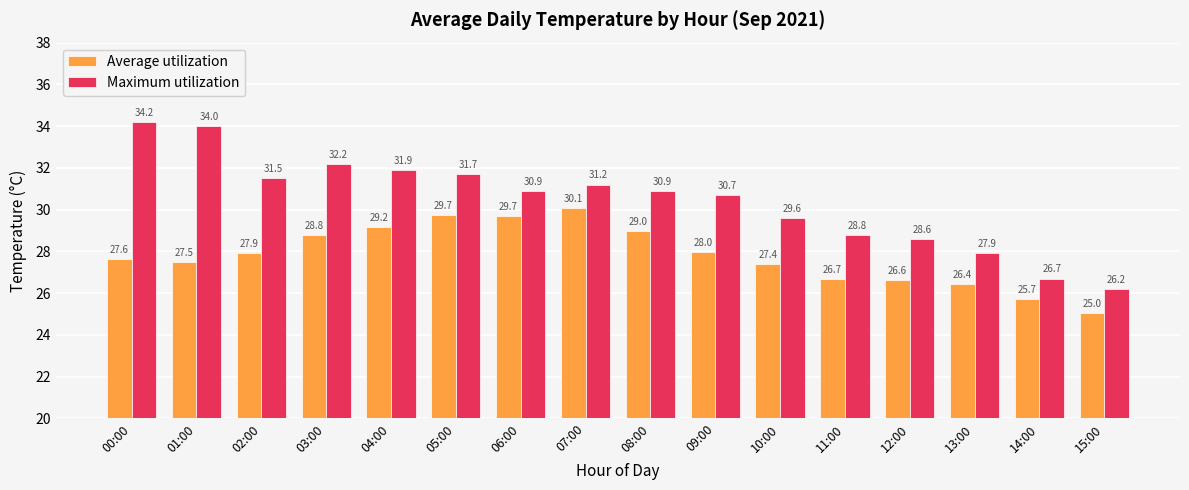

Where is Maximum utilization nearest to the value 30?

10:00